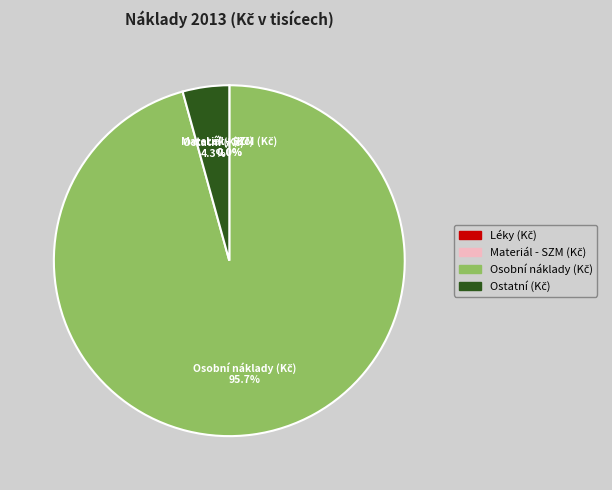

Is there a majority slice in this chart?

Yes